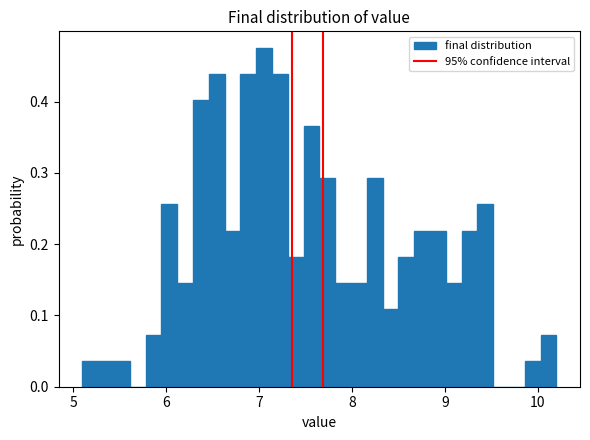

Read against the x-axis, roughly where is the centre of the tallest bar?

7.1